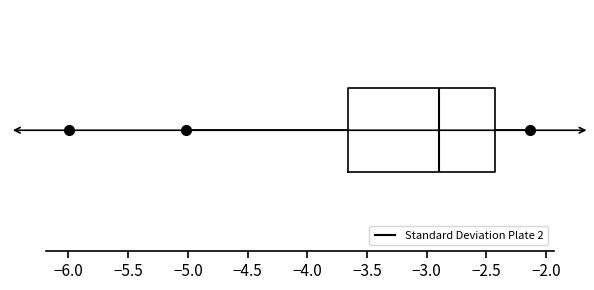

Where is the left edge of the box on the x-axis? The values are not printed on the chart, so give them approximately, as read against the axis.

-3.65